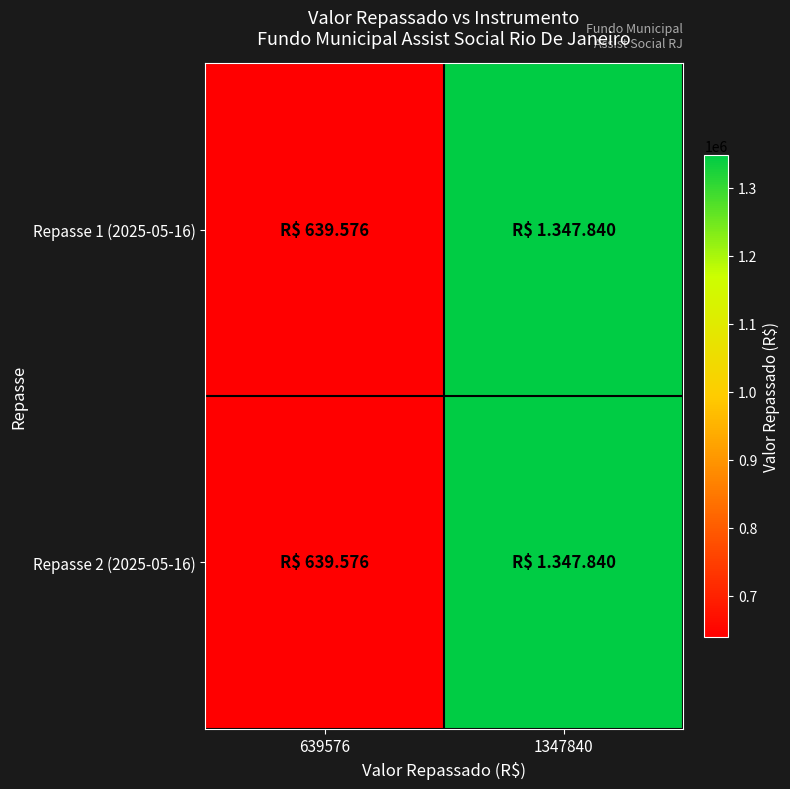

How many data points does each series have?

2